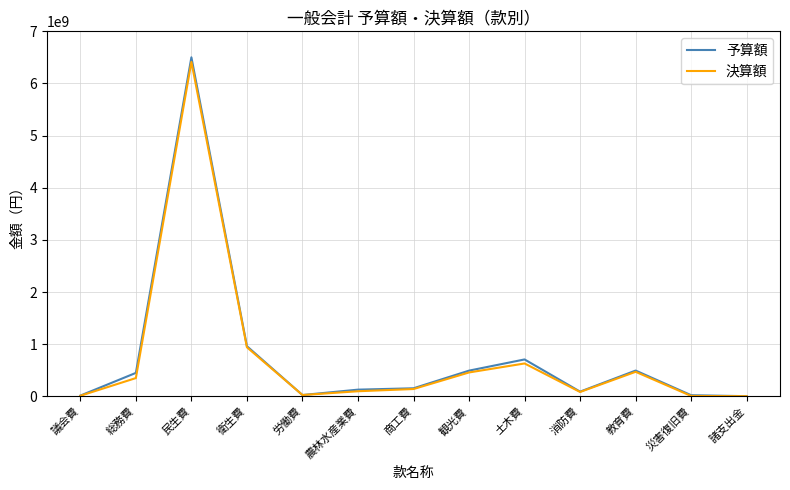

Which series changed the most between 民生費 and 観光費?

予算額